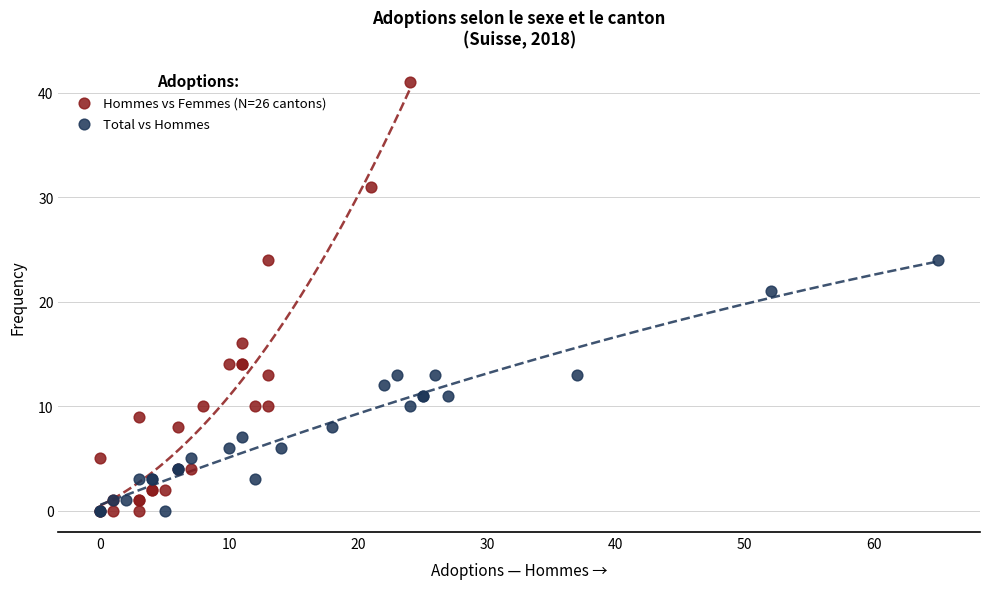

Which series contains the highest Y value?

Hommes vs Femmes (N=26 cantons)